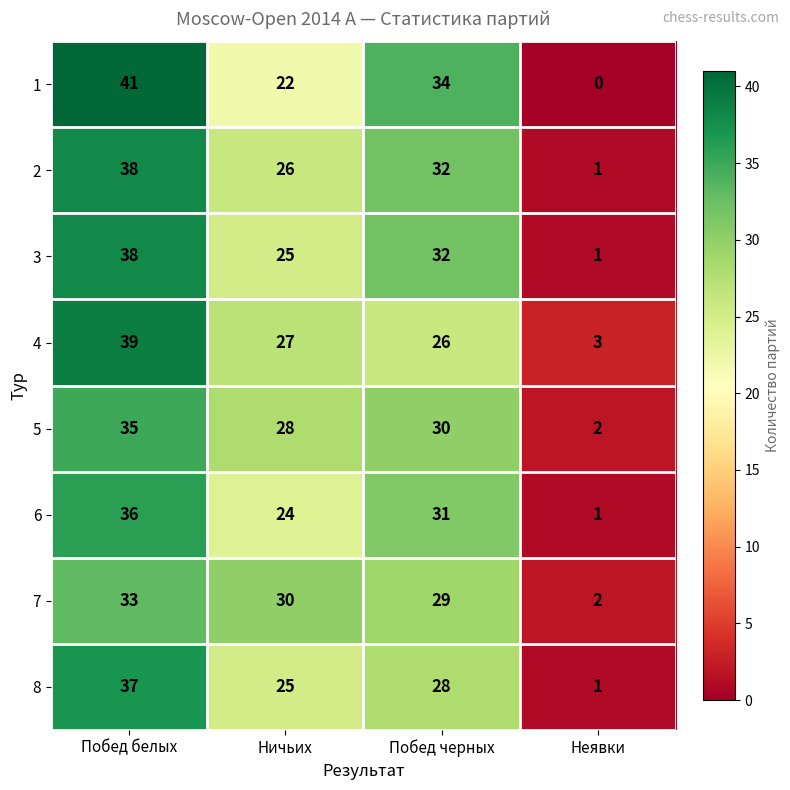

Which series has the largest range (max minus min)?

1